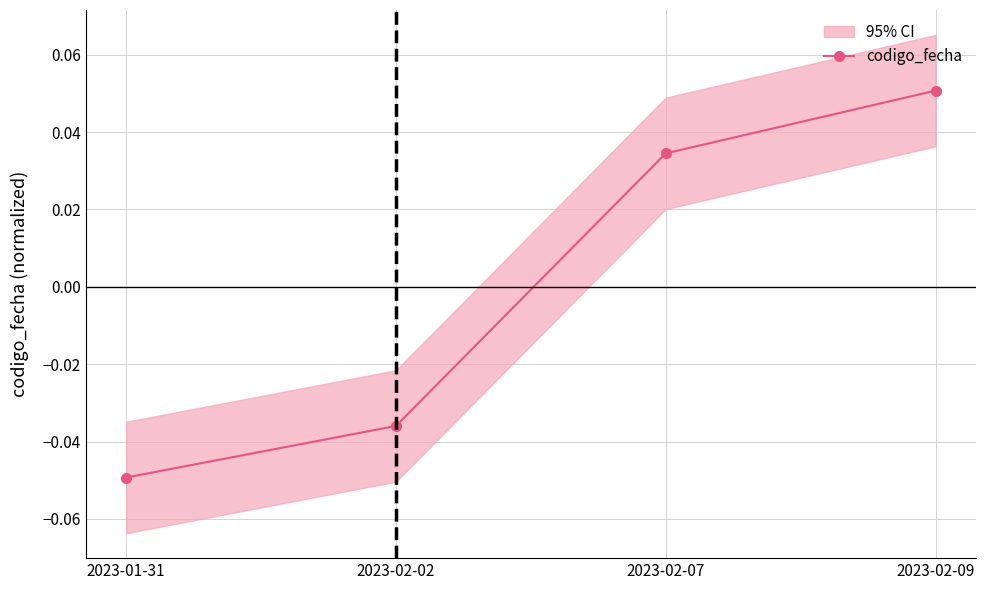

Reading left to right, list all the values displayed in this chart.

-0.0	-0.0	0.0	0.1